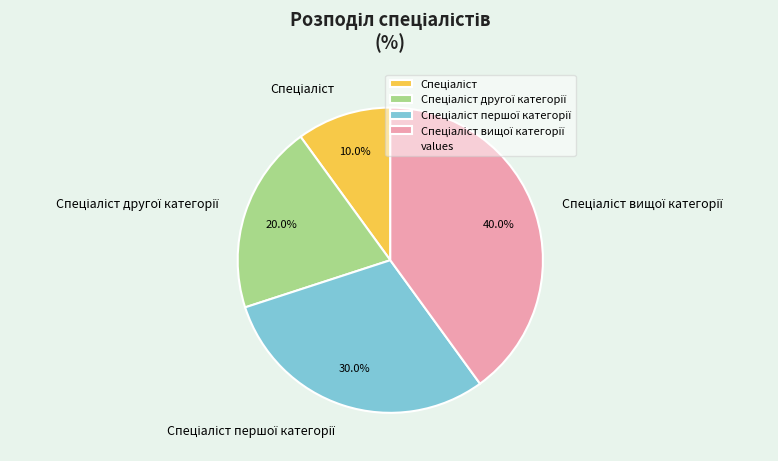

Does any single category account for the majority?

No